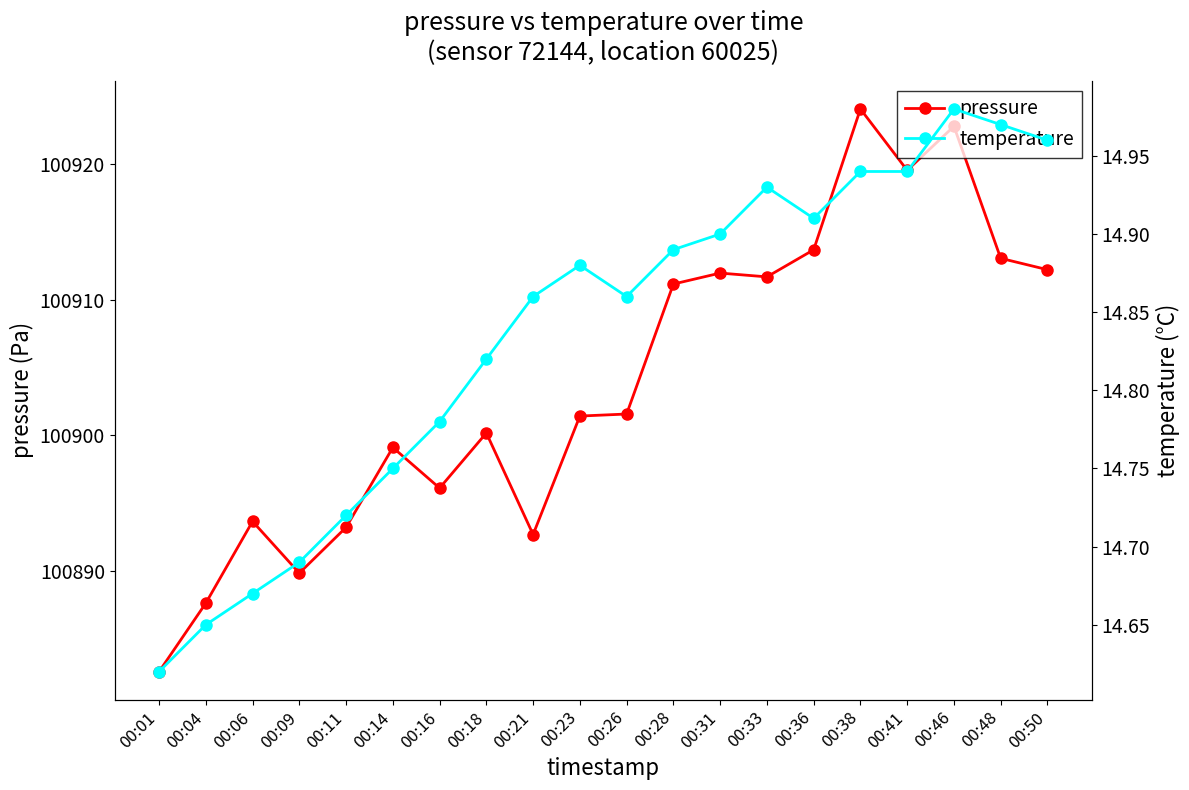

What are all the series names shown in the legend?

pressure, temperature